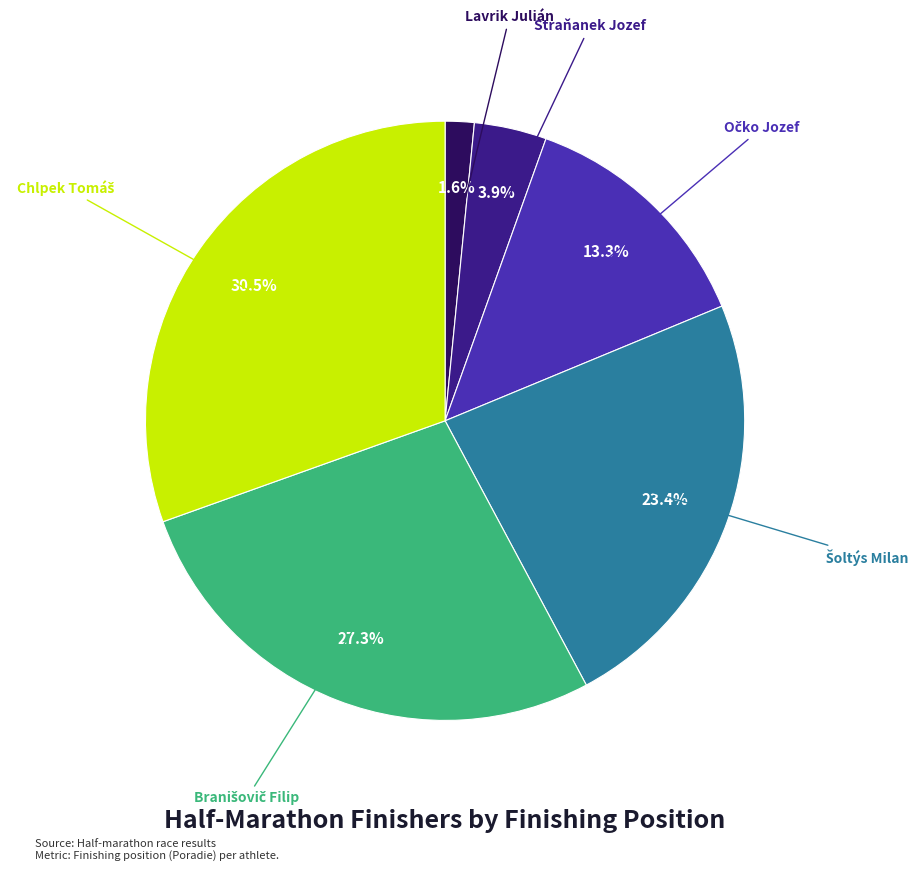

Is there any slice that represents more than half of the pie?

No